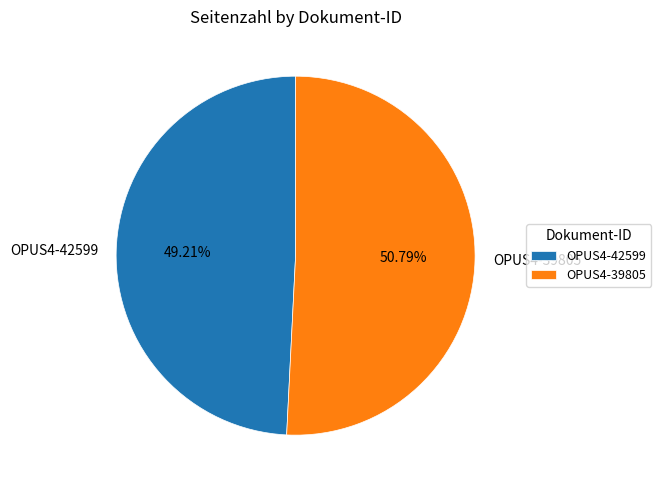

How much of the chart is everything except OPUS4-39805?

49.2%